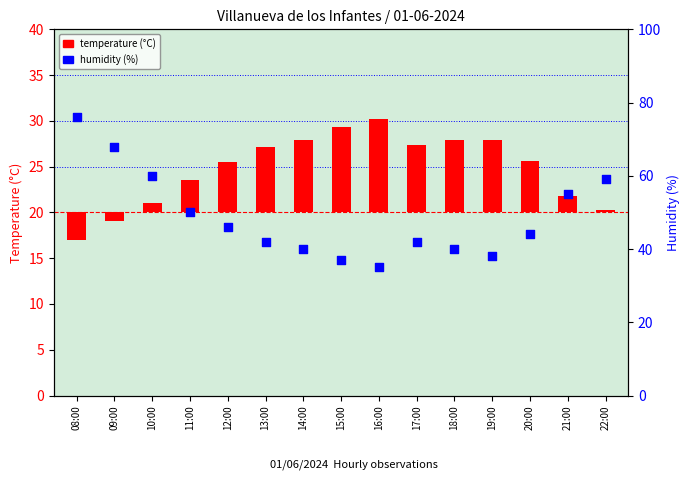

Which series has the largest Y range (max minus min)?

humidity (%)